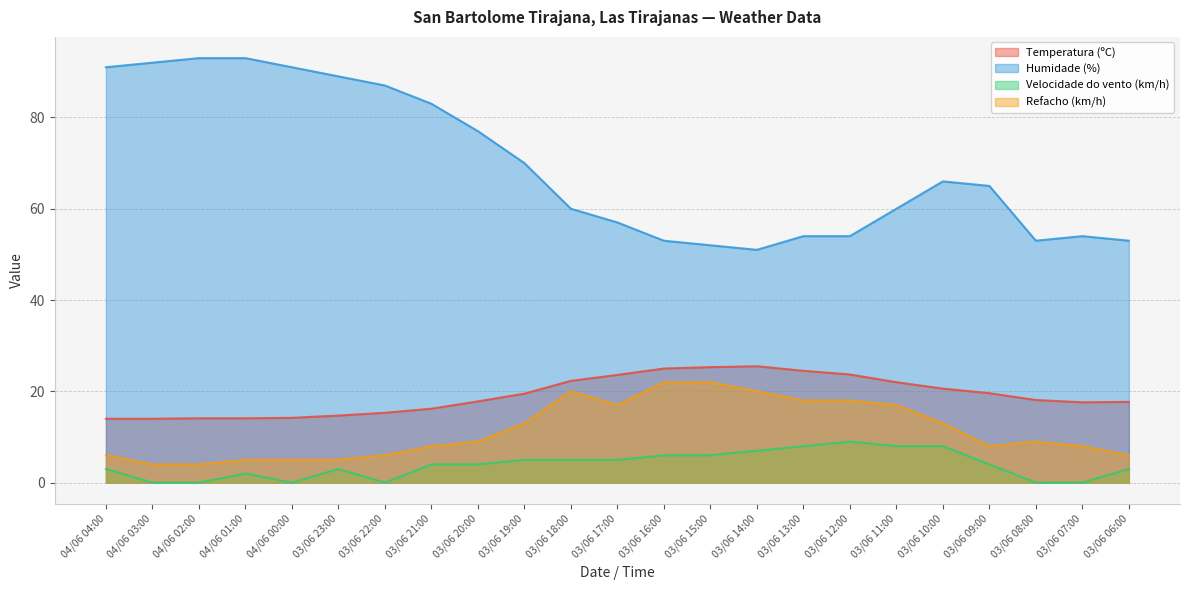

Reading left to right, transcribe all the data shown in this chart.

Temperatura (ºC): 14.0	14.0	14.1	14.1	14.2	14.7	15.3	16.2	17.8	19.5	22.3	23.6	25.0	25.3	25.5	24.5	23.7	22.0	20.6	19.6	18.1	17.6	17.7
Humidade (%): 91.0	92.0	93.0	93.0	91.0	89.0	87.0	83.0	77.0	70.0	60.0	57.0	53.0	52.0	51.0	54.0	54.0	60.0	66.0	65.0	53.0	54.0	53.0
Velocidade do vento (km/h): 3.0	0.0	0.0	2.0	0.0	3.0	0.0	4.0	4.0	5.0	5.0	5.0	6.0	6.0	7.0	8.0	9.0	8.0	8.0	4.0	0.0	0.0	3.0
Refacho (km/h): 6.0	4.0	4.0	5.0	5.0	5.0	6.0	8.0	9.0	13.0	20.0	17.0	22.0	22.0	20.0	18.0	18.0	17.0	13.0	8.0	9.0	8.0	6.0